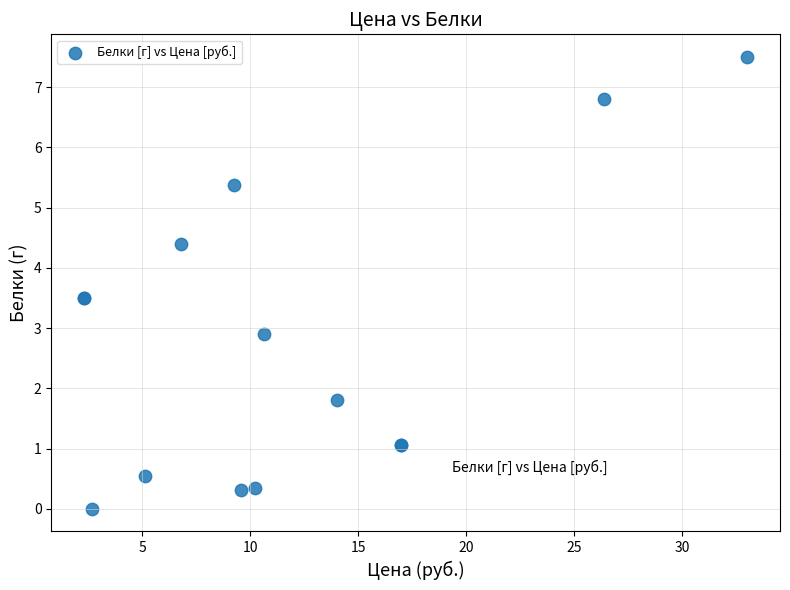

What Y value in the scatter plot is closest to 3?

2.9